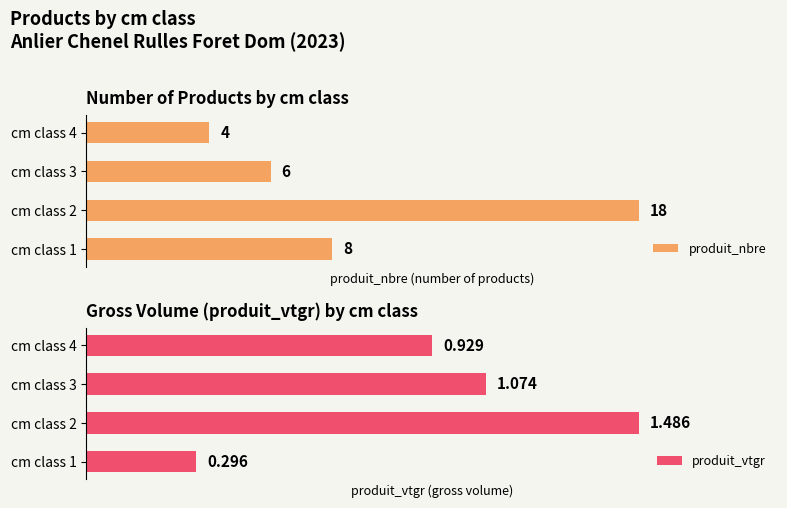

Where is produit_nbre nearest to the value 11?

cm class 1